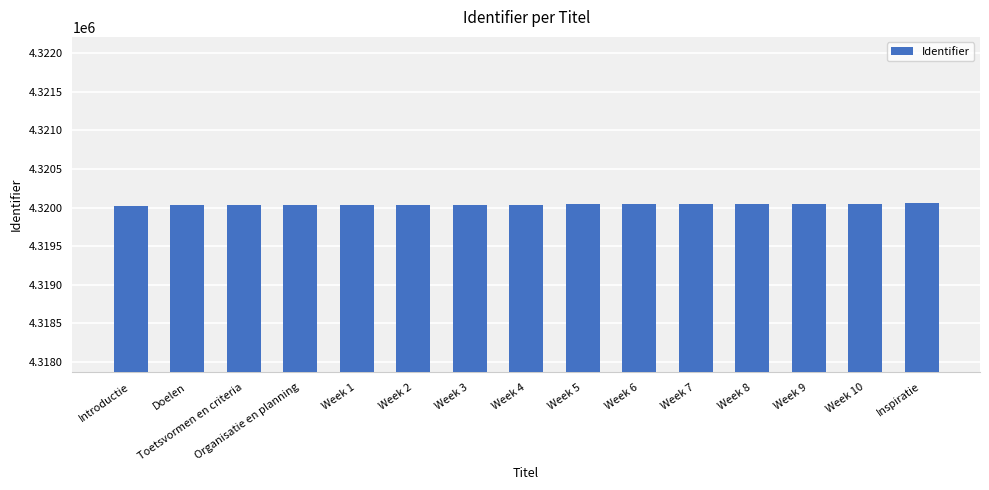

What position from the left is Week 8?

12